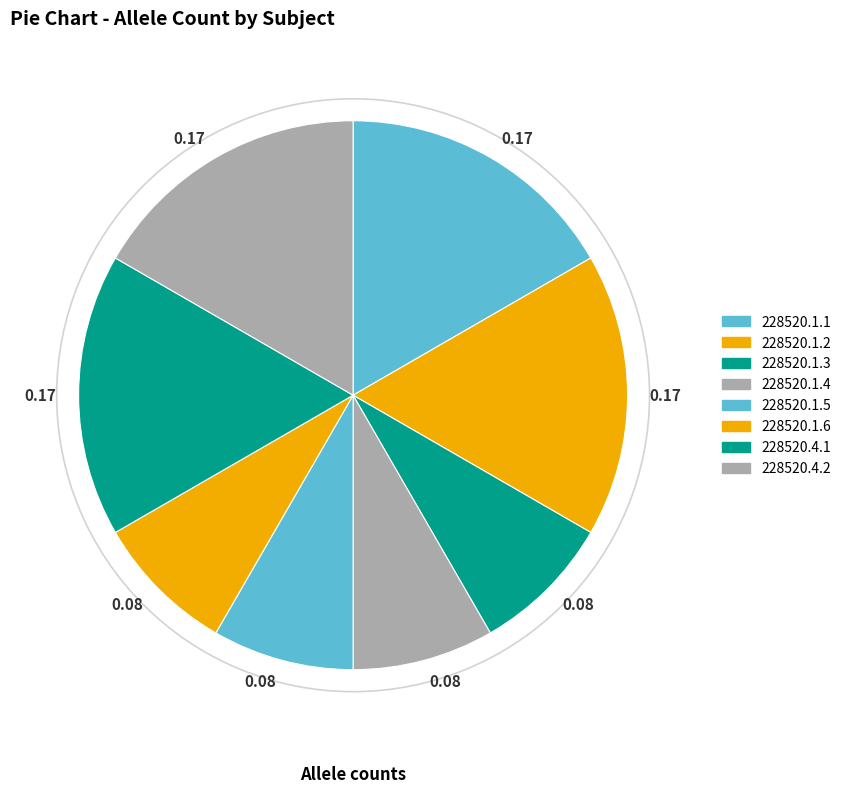

Count the number of slices in the pie.

8